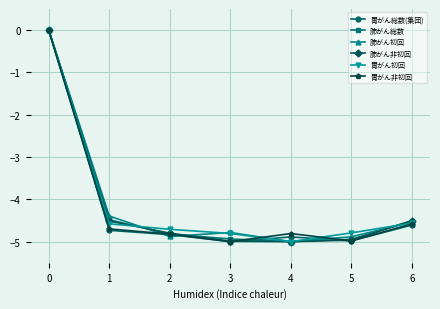

Does the chart have visible grid lines?

Yes